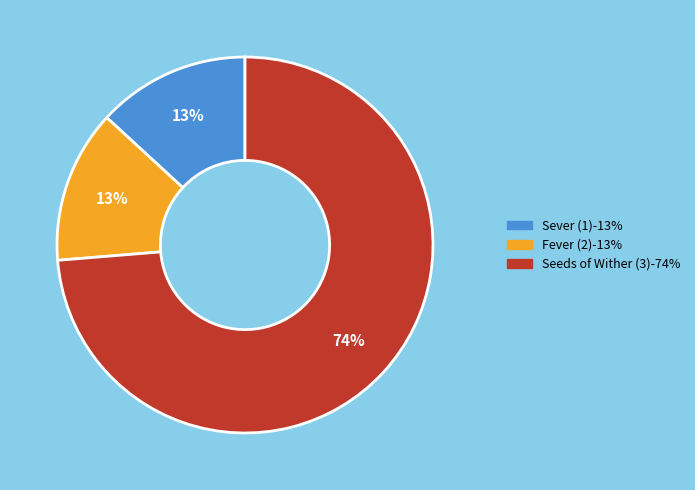

The Seeds of Wither (3) slice represents 74% of the pie. True or false?

True